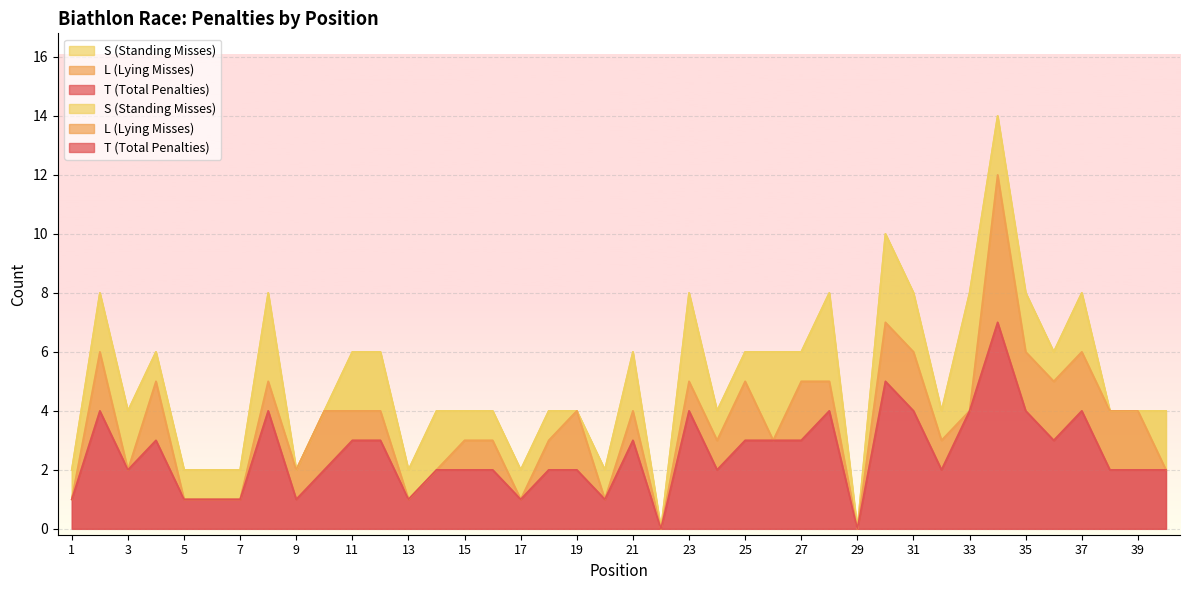

Rank the categories by T (Total Penalties) value from lowest to highest.

22, 29, 1, 5, 6, 7, 9, 13, 17, 20, 3, 10, 14, 15, 16, 18, 19, 24, 32, 38, 39, 40, 4, 11, 12, 21, 25, 26, 27, 36, 2, 8, 23, 28, 31, 33, 35, 37, 30, 34